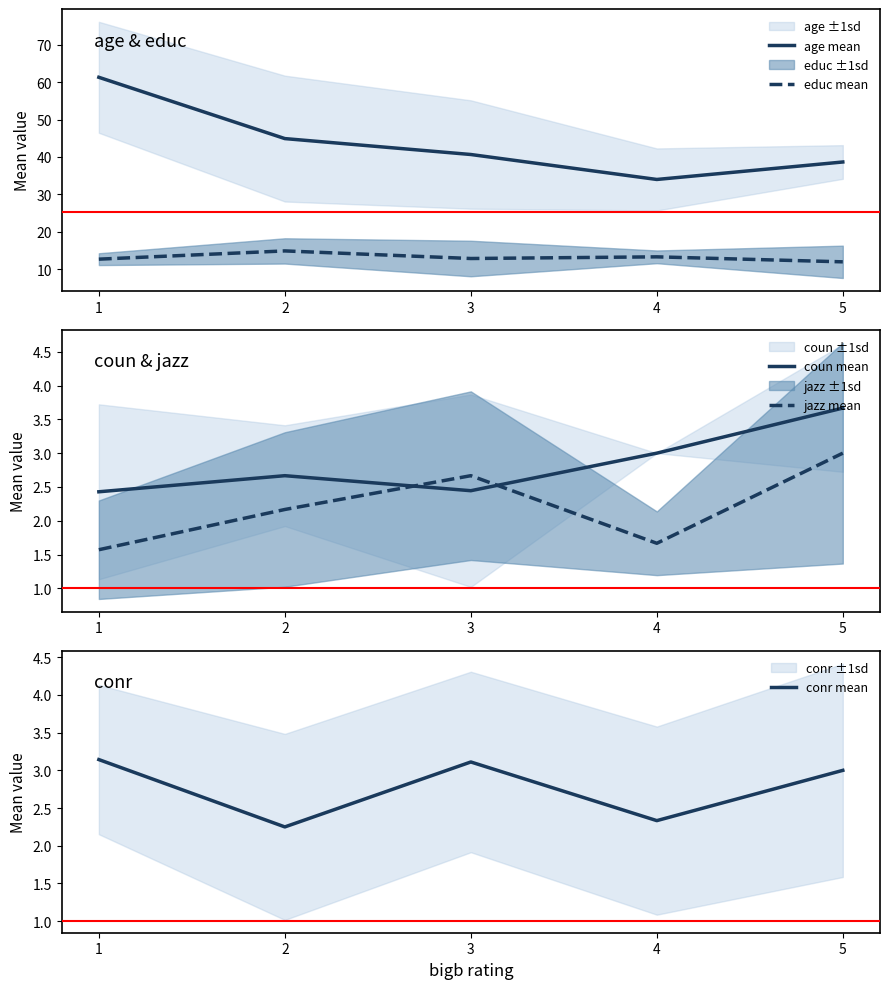

Is it true that jazz mean equals 1.7 at 3?

False